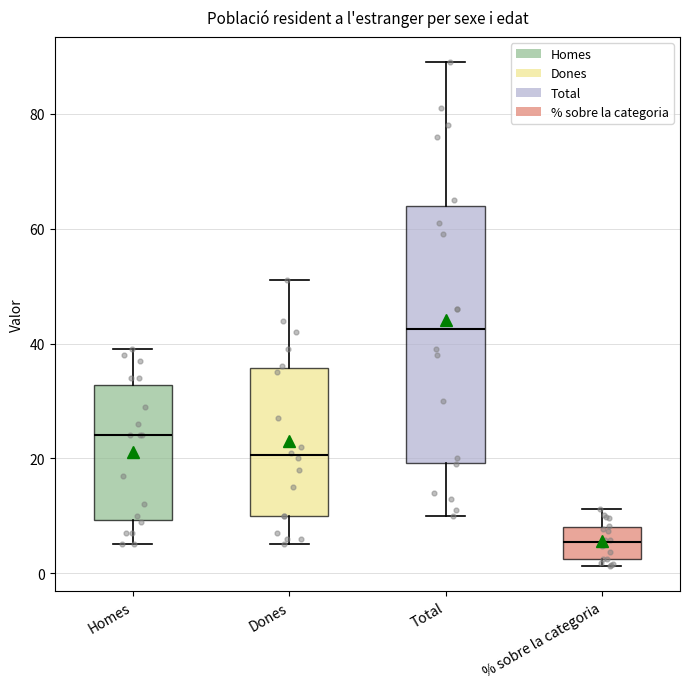

Reading left to right, read every box against the y-axis: the position of its median line, the range the box covers, and the ends of its whiskers. The values are not printed on the chart, so give them approximately, as read against the axis.

Homes: median 24, box 10 to 32, whiskers 6 to 40
Dones: median 20, box 10 to 36, whiskers 6 to 52
Total: median 42, box 20 to 64, whiskers 10 to 90
% sobre la categoria: median 6, box 2 to 8, whiskers 2 (just below the box's lower edge) to 12